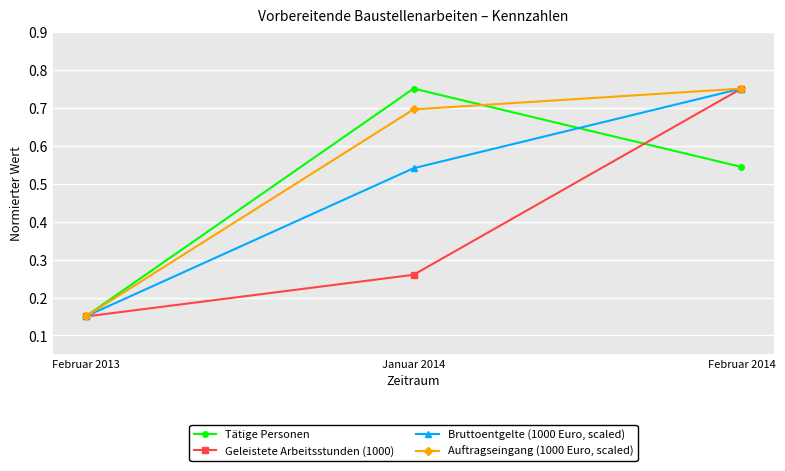

Does the chart have visible grid lines?

Yes